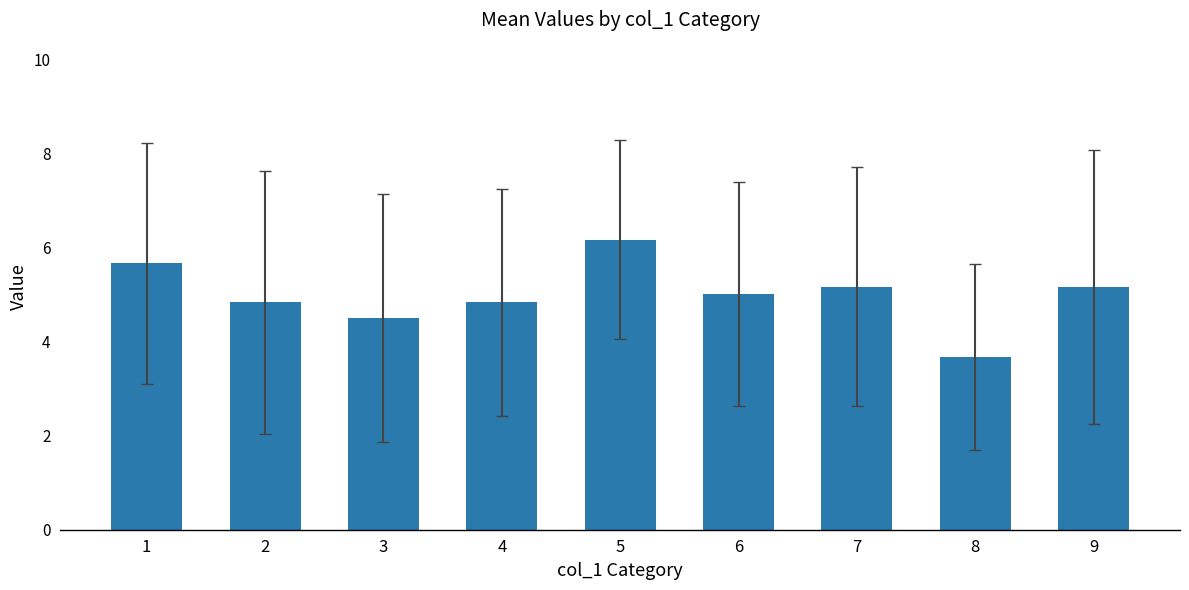

The value at 8 is 6.2. True or false?

False